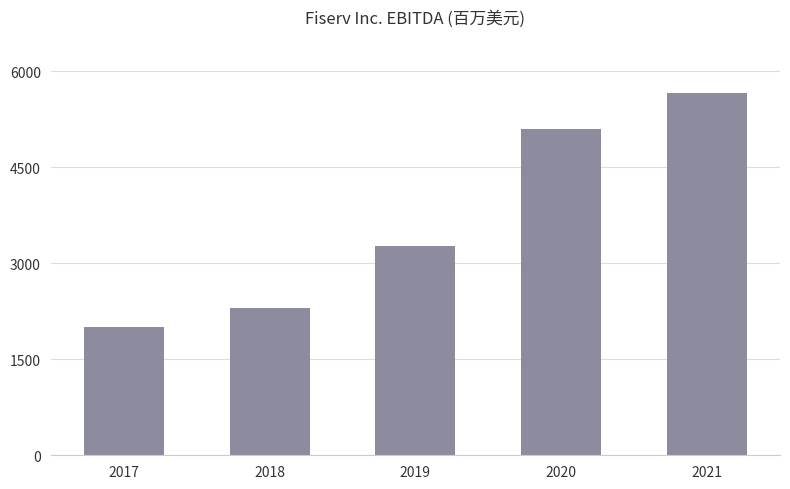

What is the value of the 3rd bar from the left?

3270